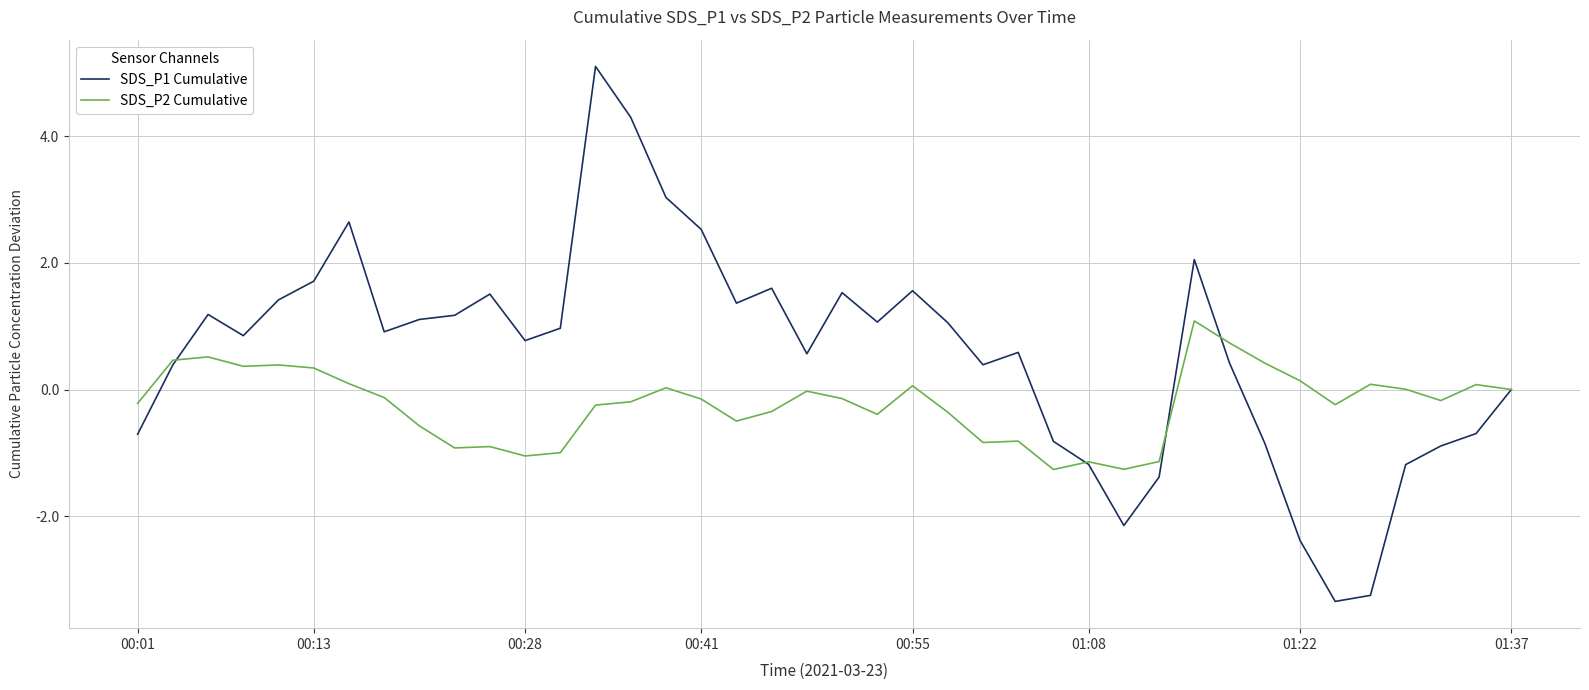

Does the chart have visible grid lines?

Yes